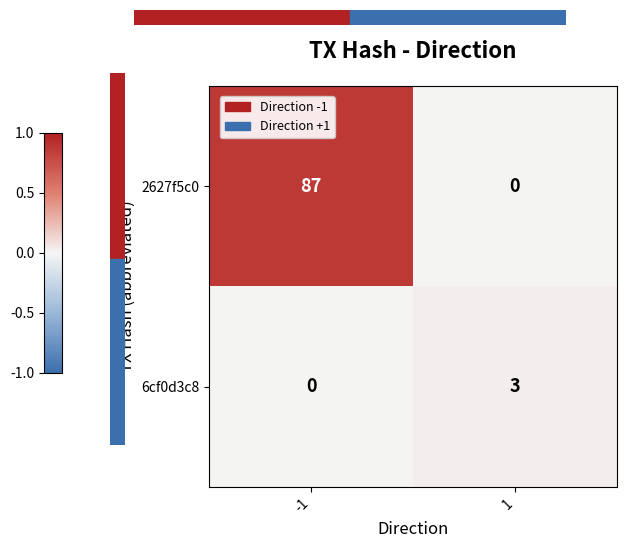

True or false: 2627f5c0 has a value of 87 at -1.

True